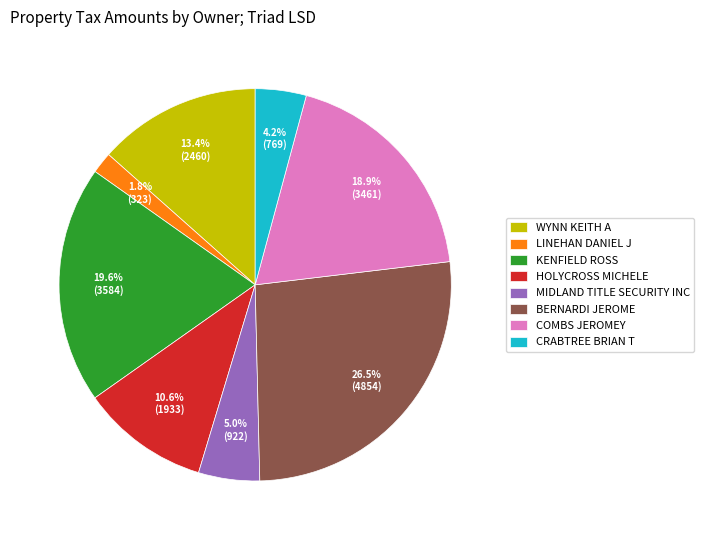

Is COMBS JEROMEY the majority of the pie?

No